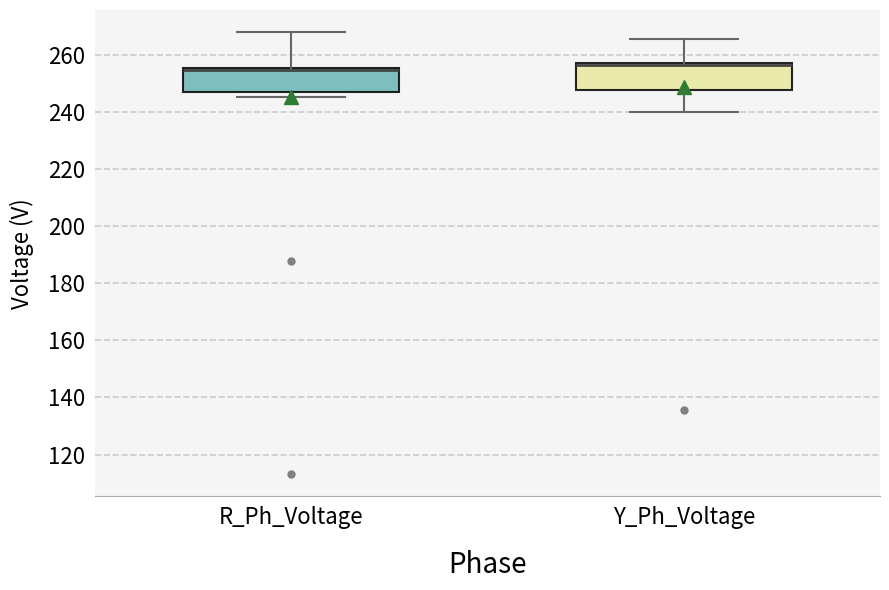

Where is the upper edge of the box for R_Ph_Voltage on the y-axis? The values are not printed on the chart, so give them approximately, as read against the axis.

256